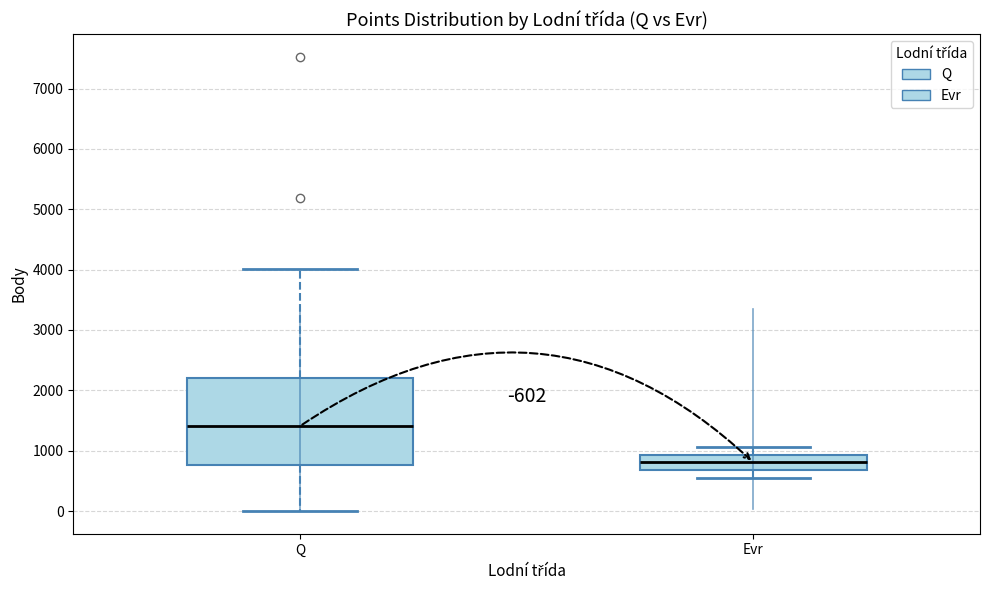

Reading left to right, read every box against the y-axis: the position of its median line, the range the box covers, and the ends of its whiskers. The values are not printed on the chart, so give them approximately, as read against the axis.

Q: median 1400, box 800 to 2200, whiskers 0 to 4000
Evr: median 800, box 700 to 900, whiskers 500 to 1100